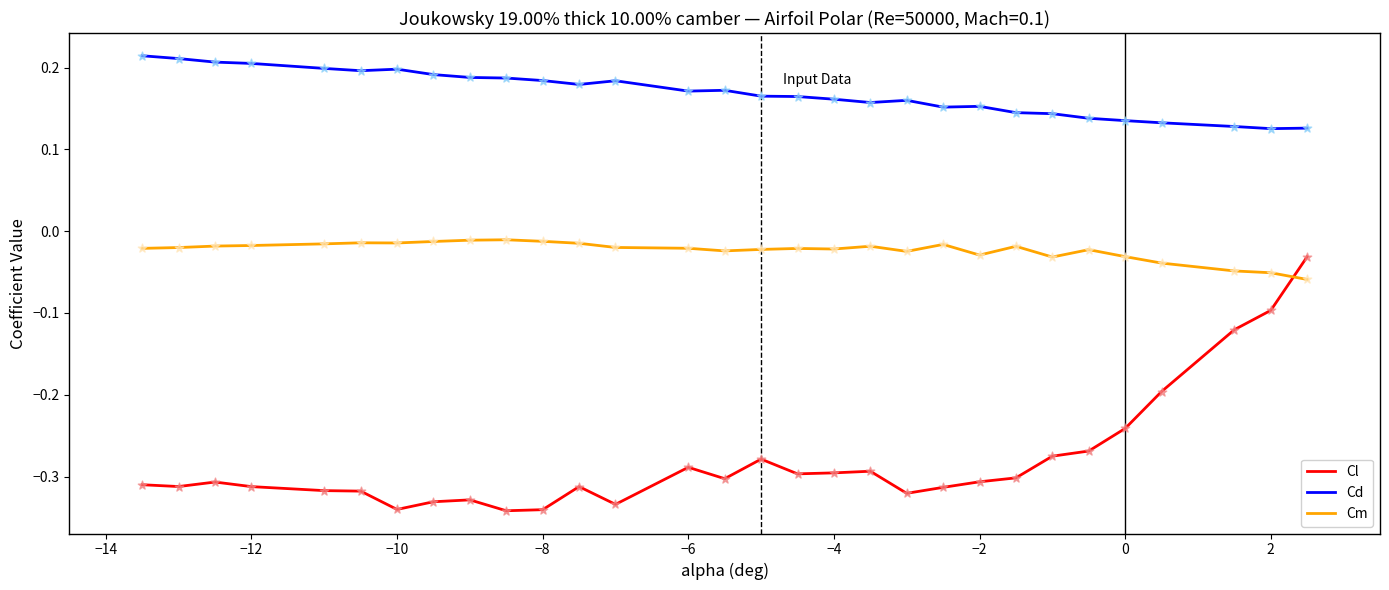

True or false: Cm and Cd intersect in this chart.

False